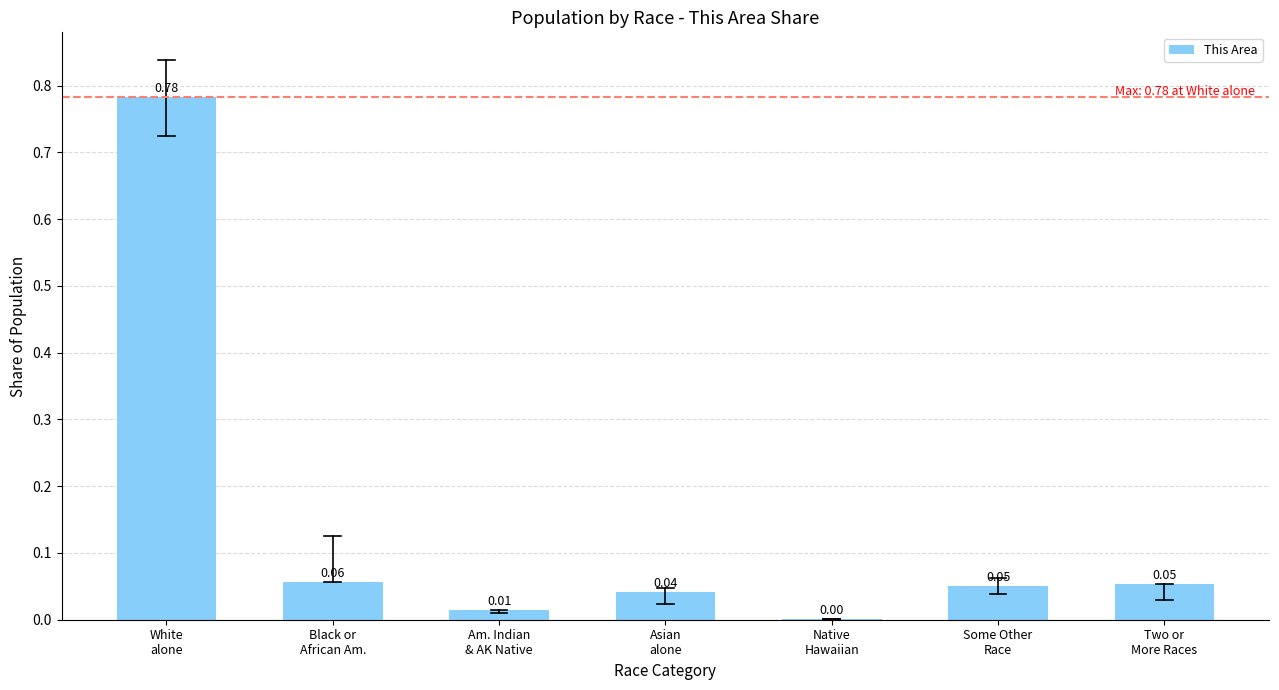

What is the sum of all values?

1.0